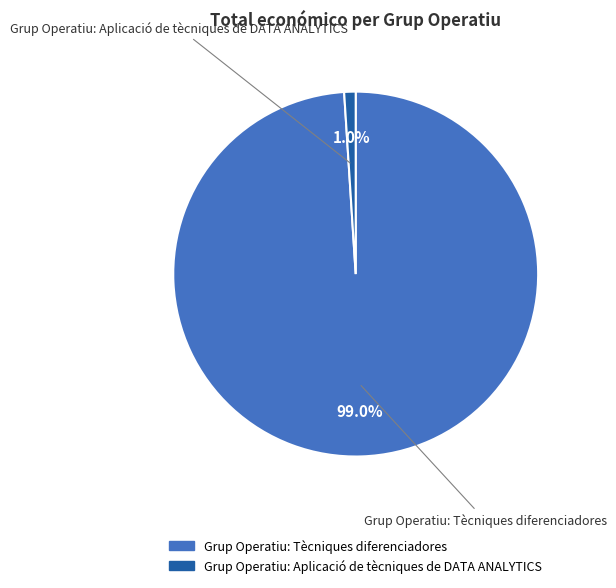

Is it true that Grup Operatiu: Aplicació de tècniques de DATA ANALYTICS is 11% of the pie?

False